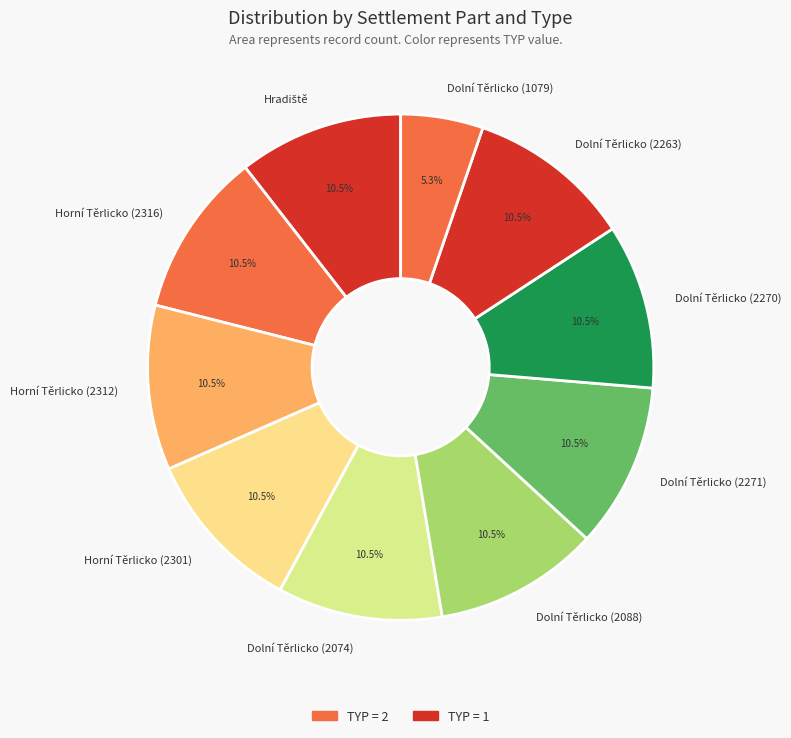

What is the ratio of the value at Dolní Těrlicko (2270) to the value at Horní Těrlicko (2316)?

1.0